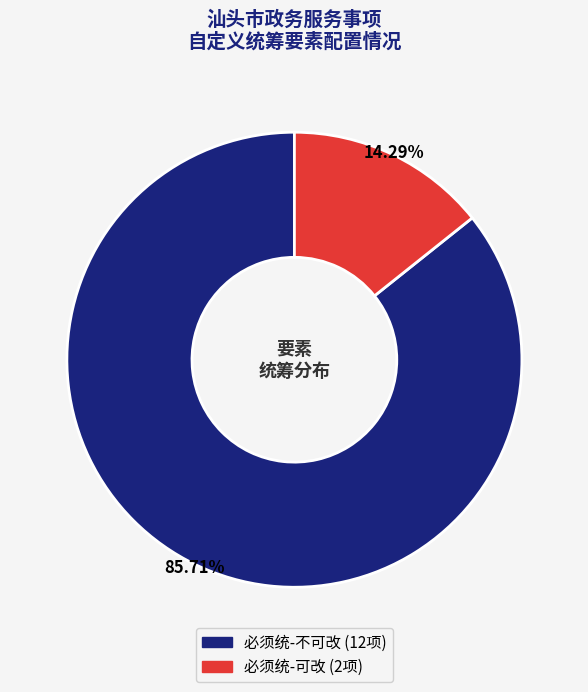

How many segments does this pie chart have?

2